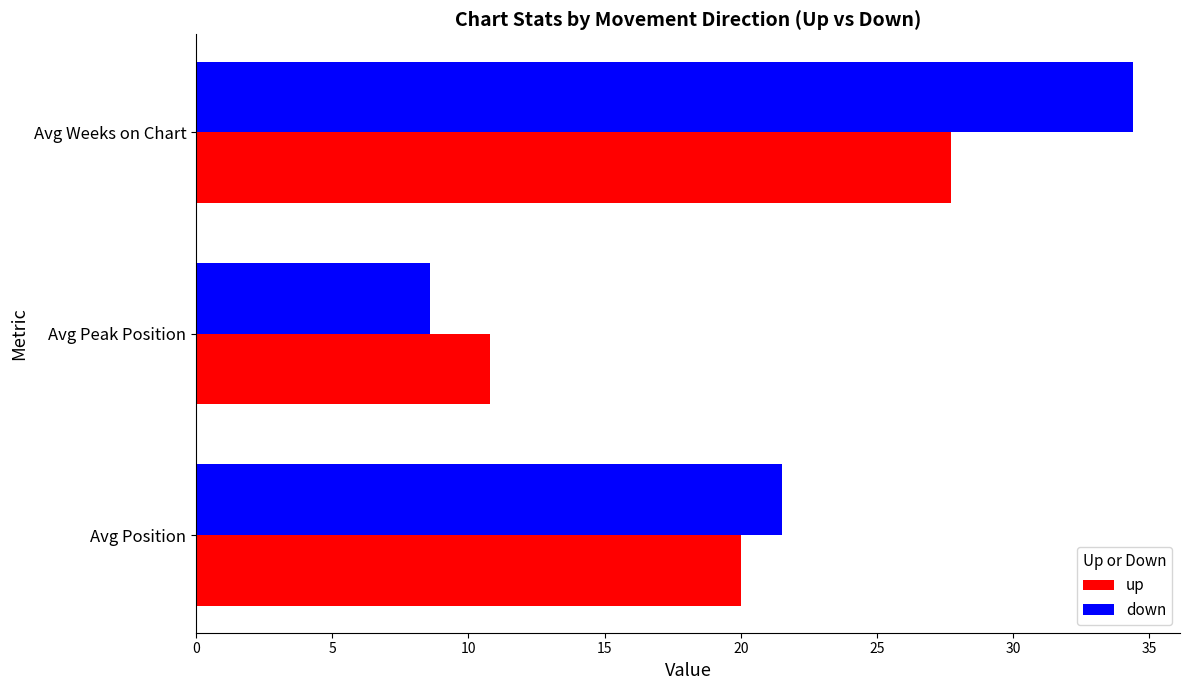

What is the sum of the up values at Avg Weeks on Chart and Avg Peak Position?

38.5